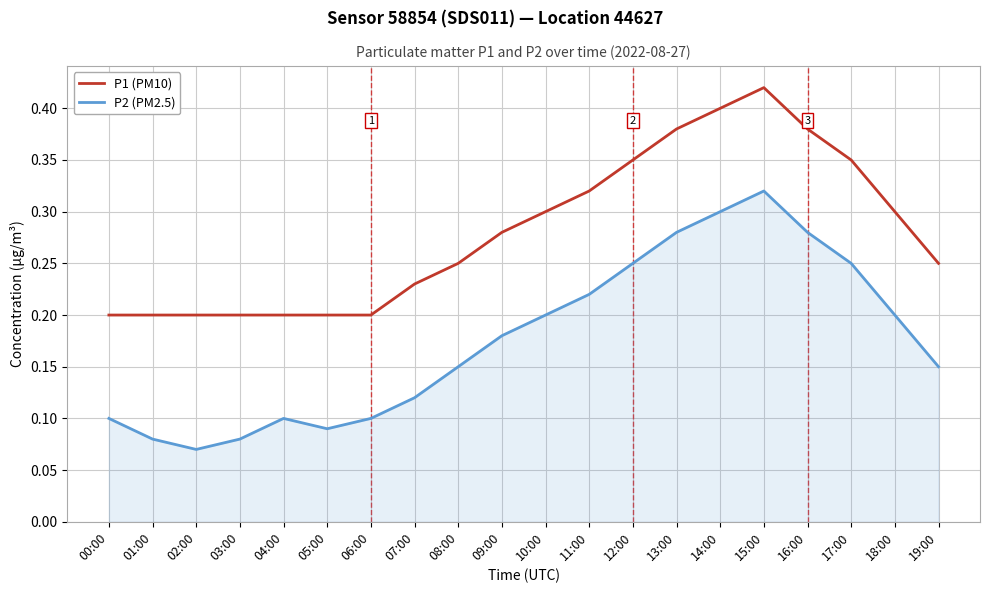

What is the total value across all series at 16:00?

0.7